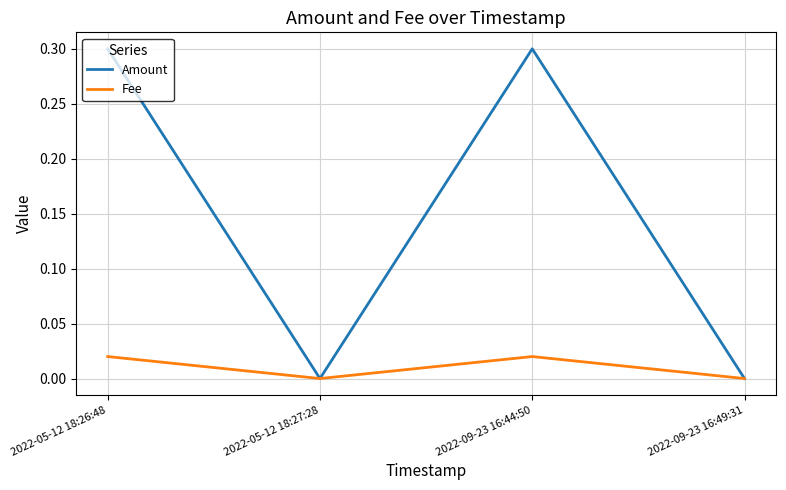

What is the highest value of the Amount series?

0.3